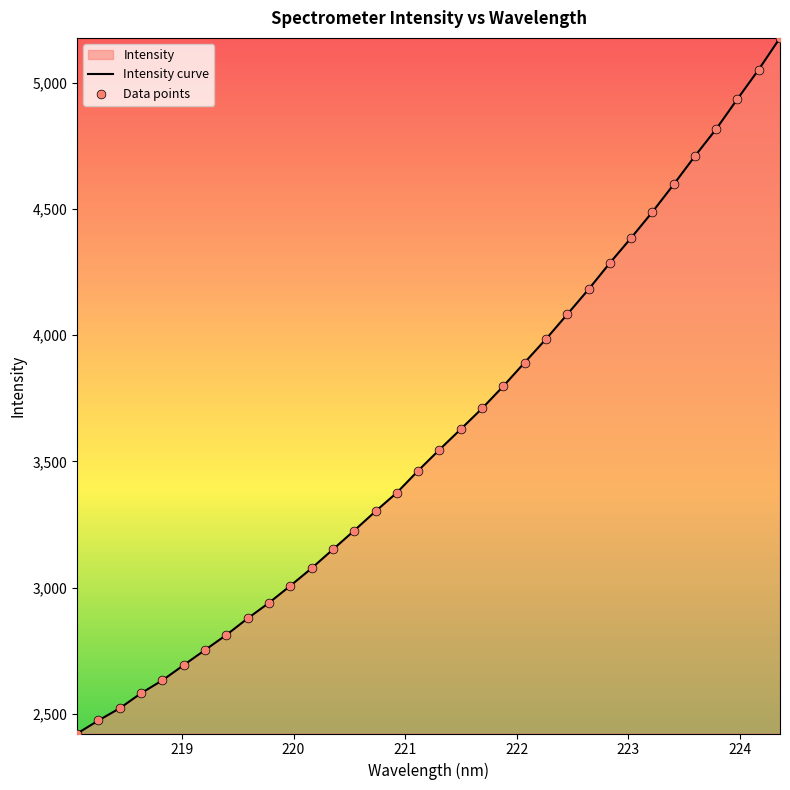

Which series has the largest Y range (max minus min)?

Intensity curve